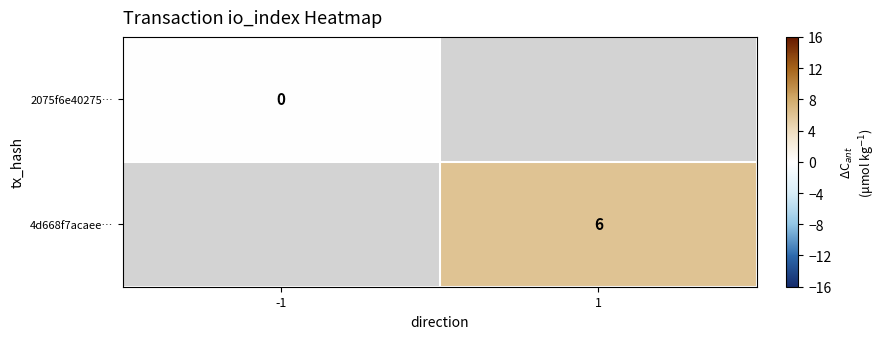

True or false: 4d668f7acaee… has a value of 8 at 1.

False